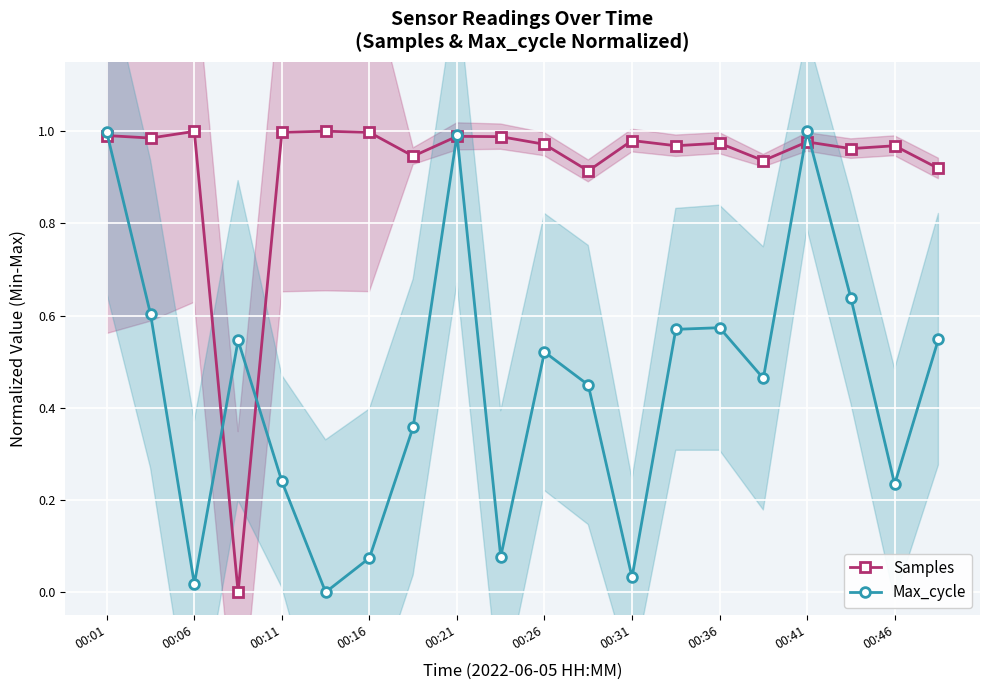

True or false: Samples has more than 1 interior local peaks.

True